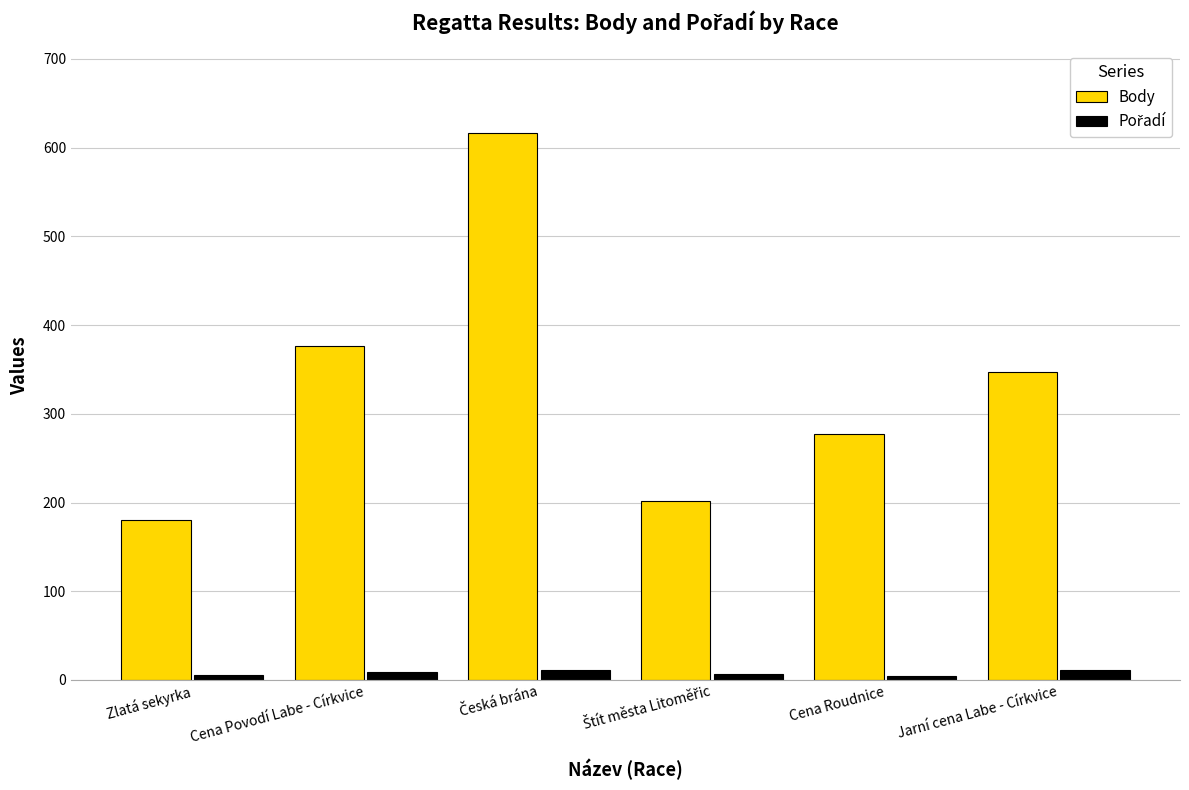

True or false: Body has a value of 52 at Zlatá sekyrka.

False